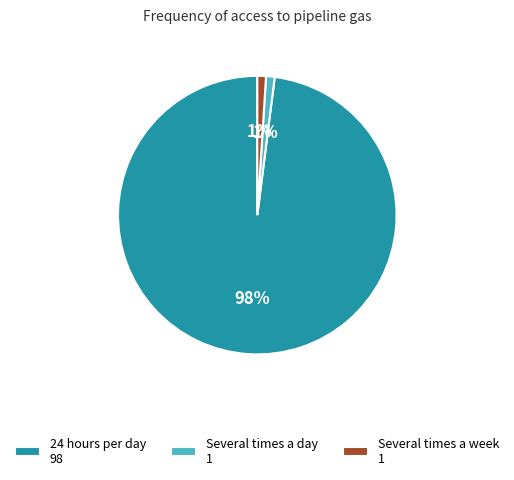

To the nearest percent, what is the difference between the largest and smallest slice percentages?

97%